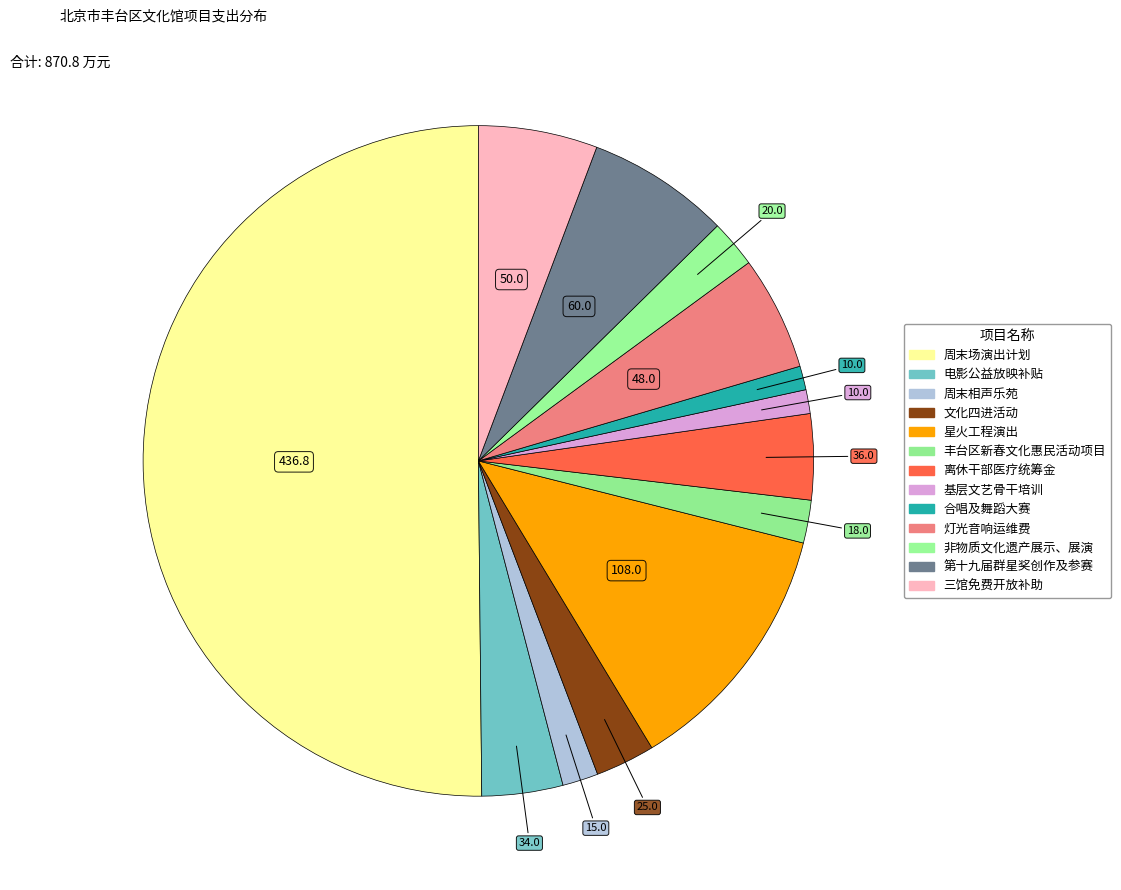

The 第十九届群星奖创作及参赛 slice represents 7% of the pie. True or false?

True